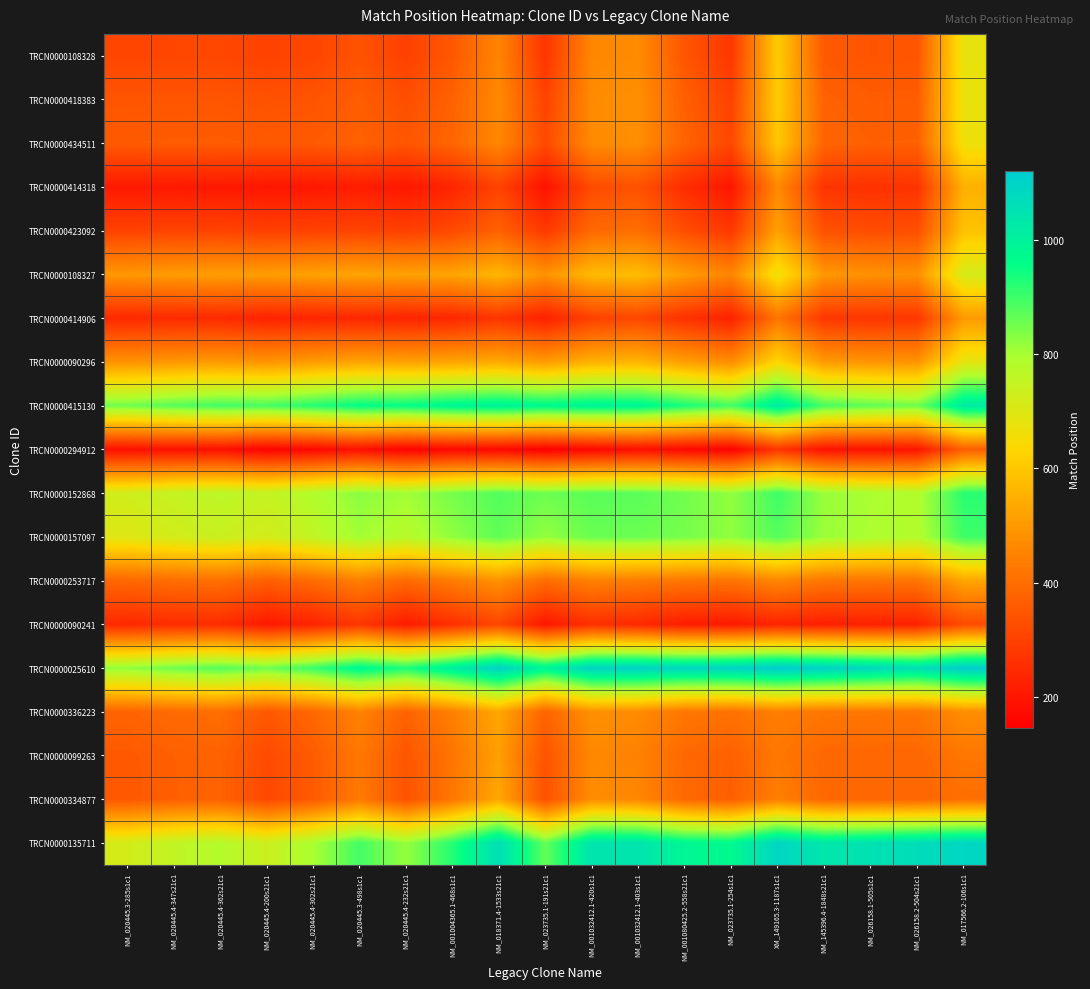

What is the smallest value displayed?

145.0